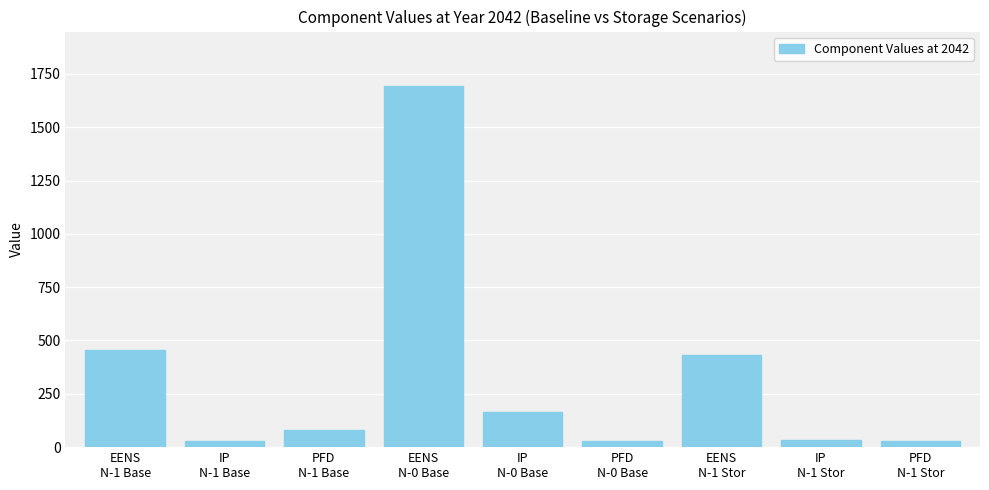

Are the bars horizontal?

No